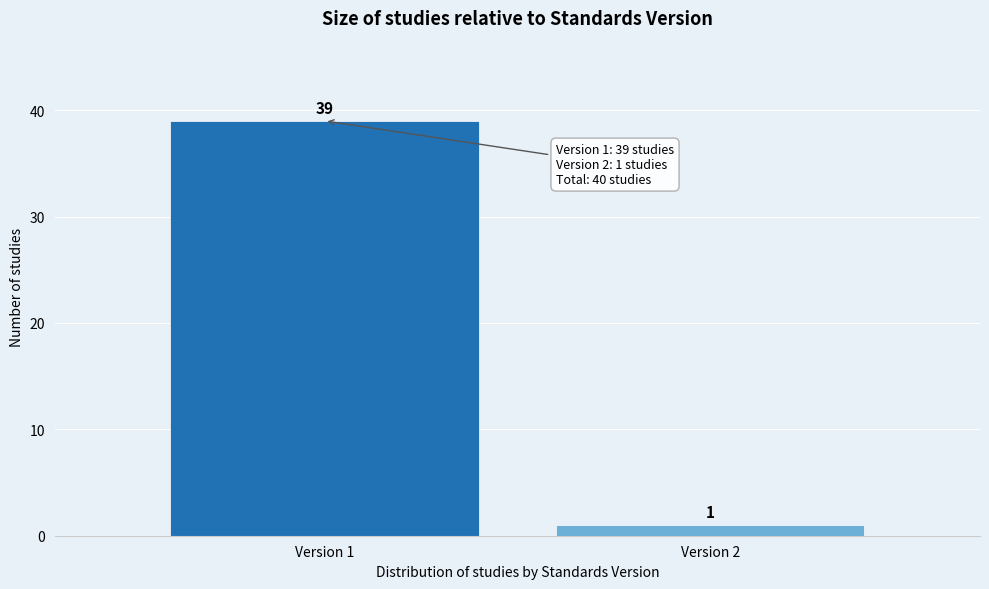

Reading left to right, extract all data points from this chart.

39	1